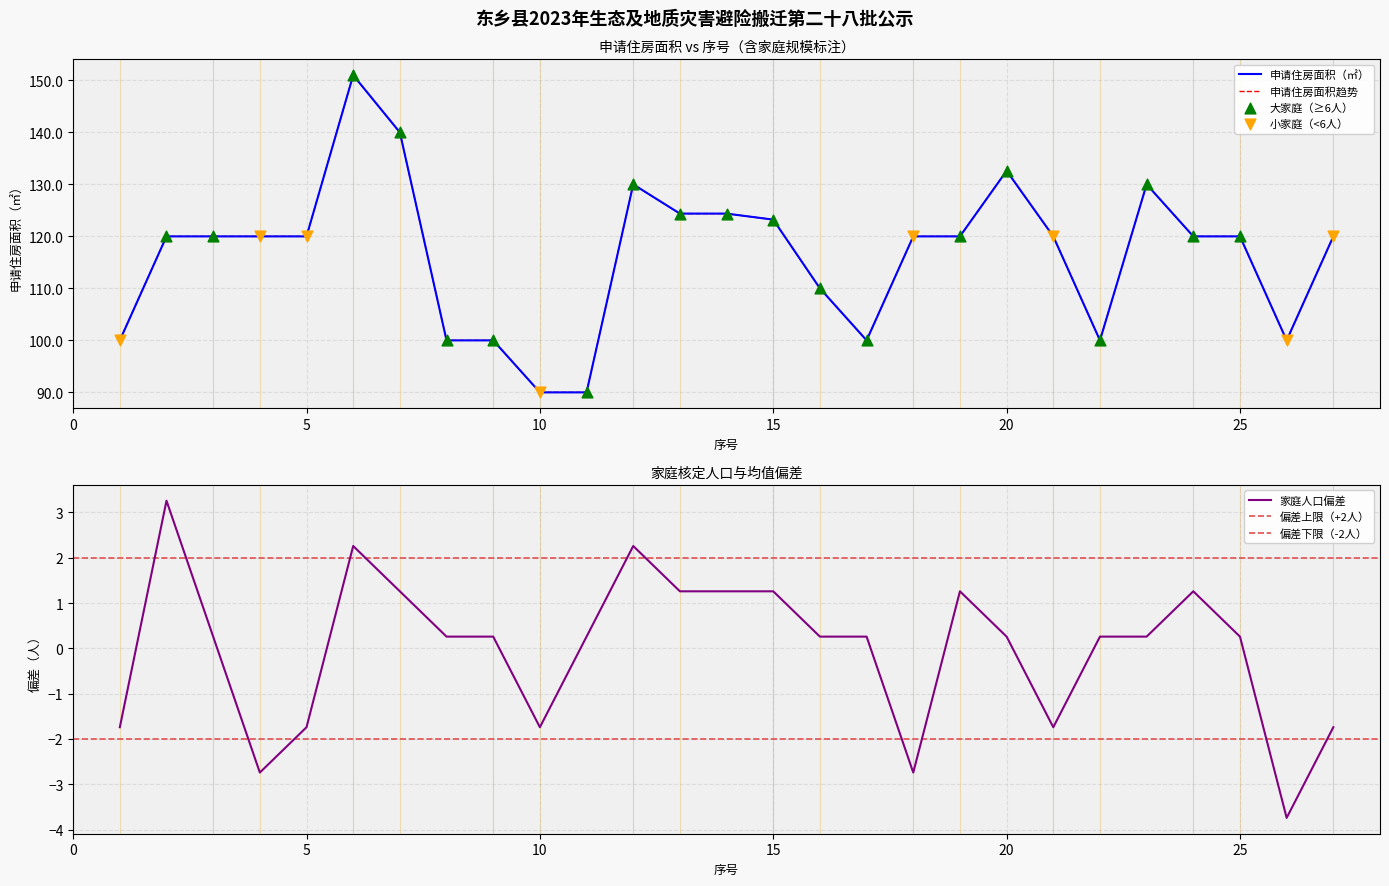

Is the value of 申请住房面积（㎡） at 15 greater than the value of 家庭核定人口 at 23?

Yes